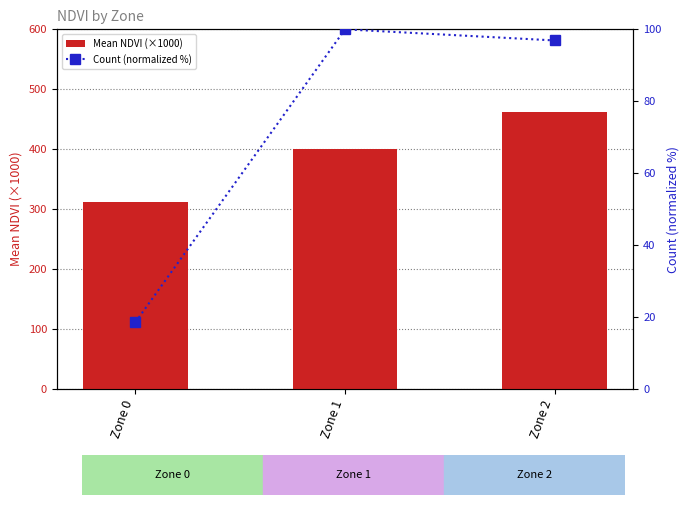

Between Zone 0 and Zone 2, which series saw the biggest shift?

Mean NDVI (×1000)